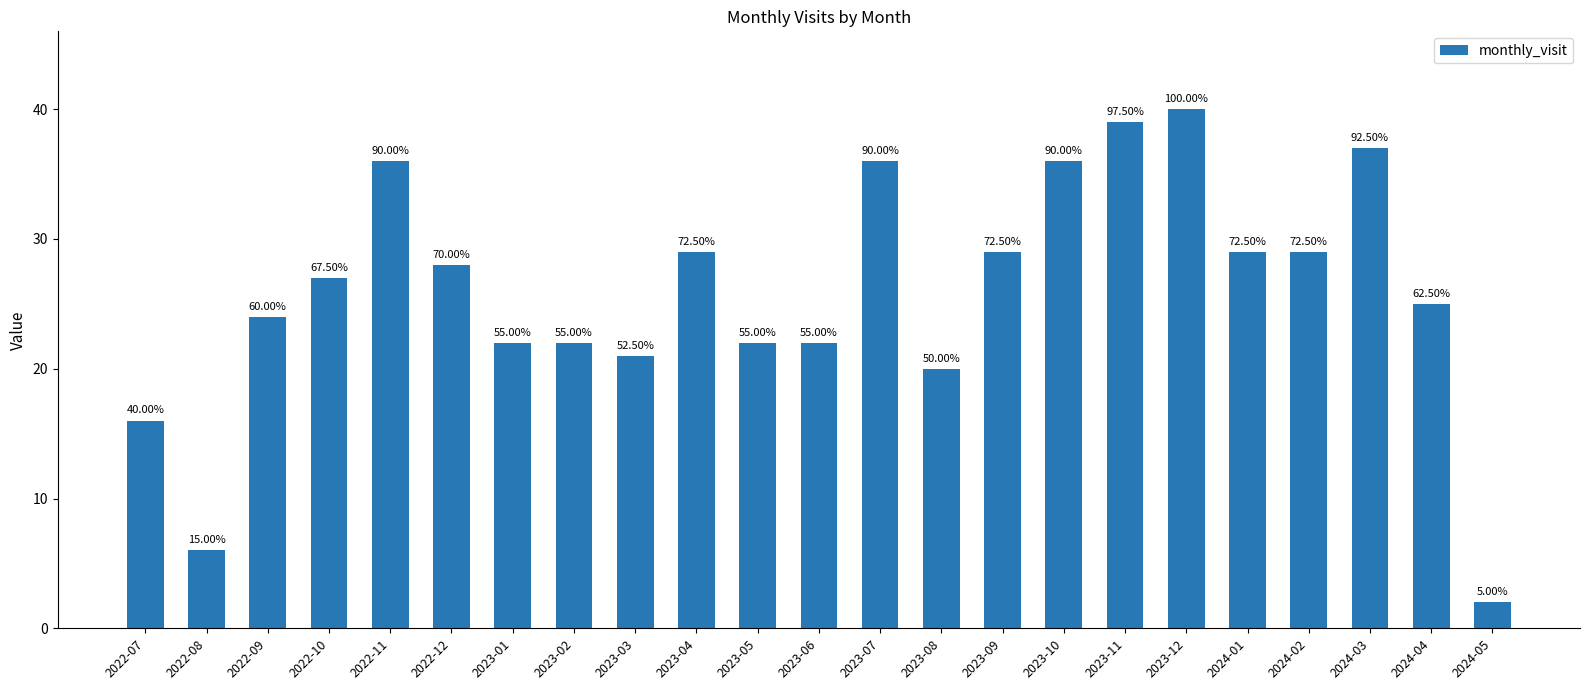

Where does the data first go above 27?

2022-11